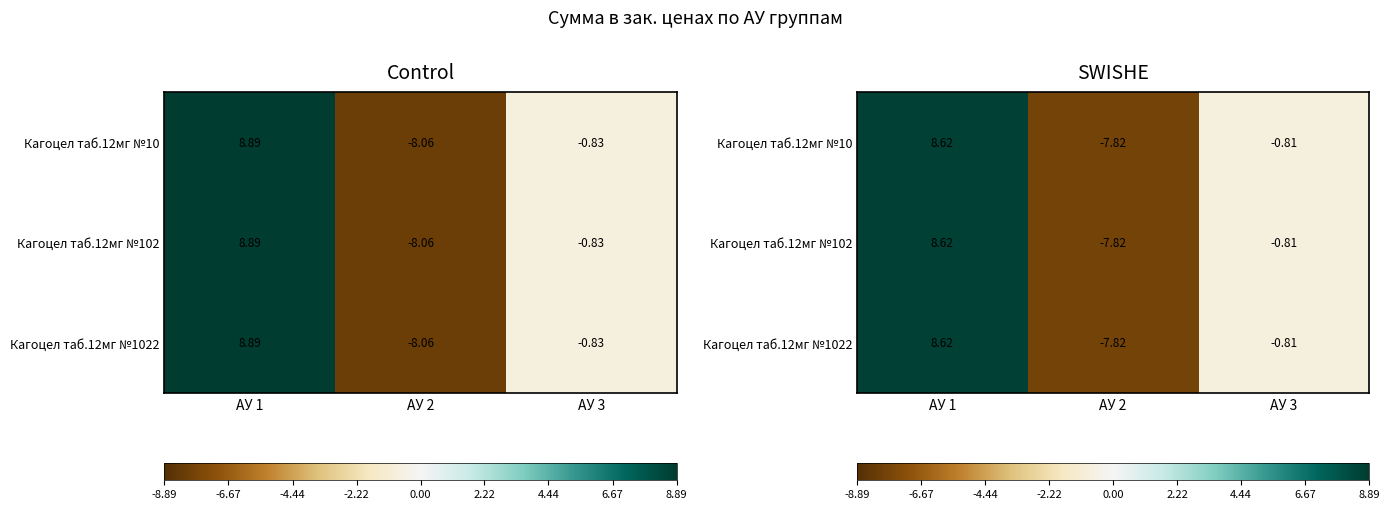

How many values in Кагоцел таб.12мг №102 are above zero?

1